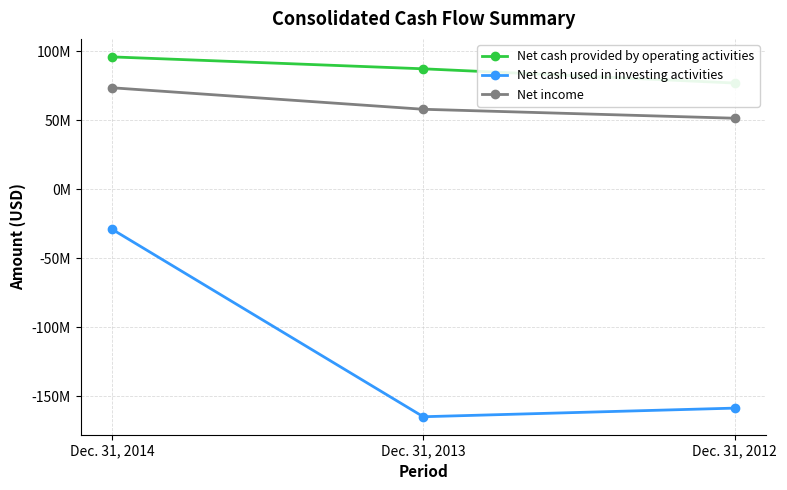

The value of Net income at Dec. 31, 2013 is 57815000. True or false?

True